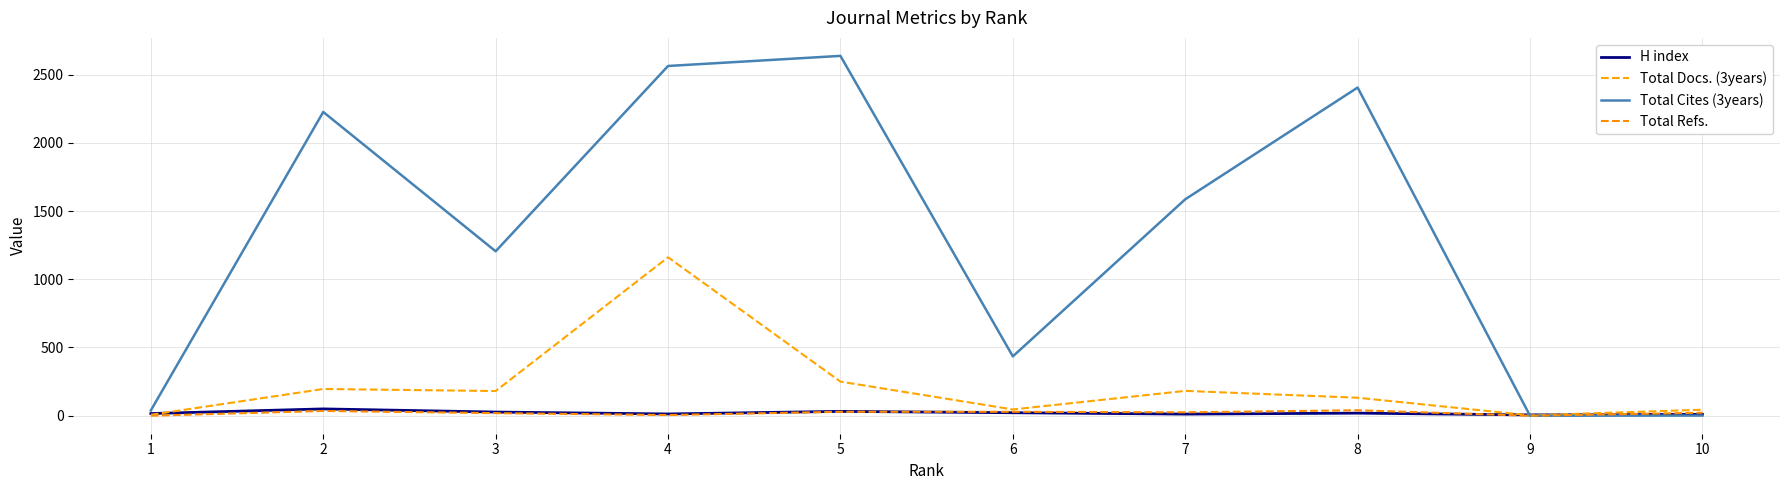

What is the difference between the maximum and minimum values in the Total Cites (3years) series?

2637